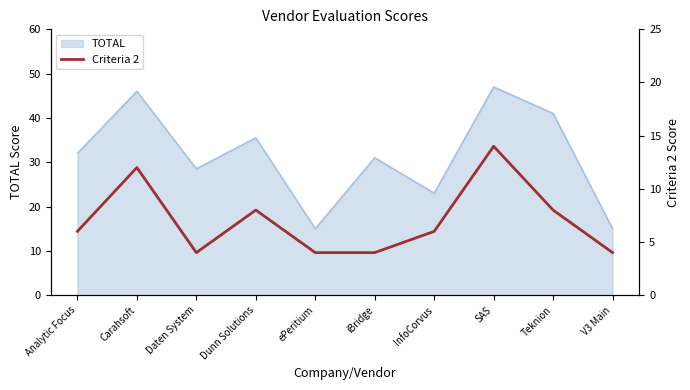

What is the average value?

7